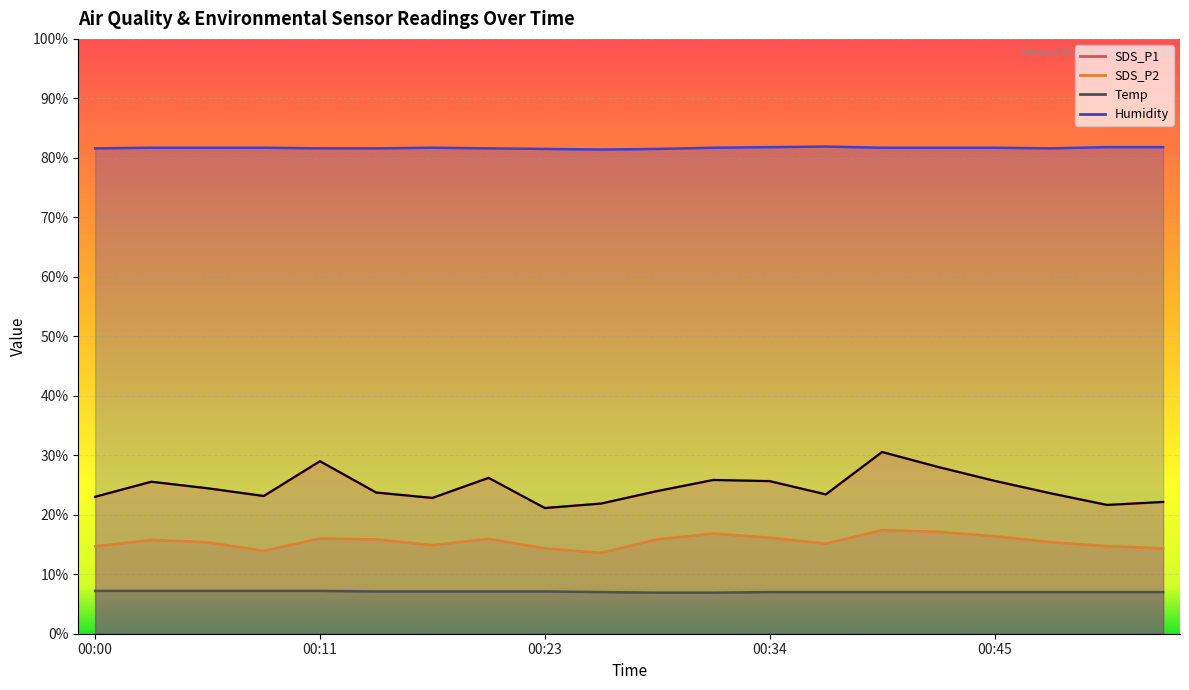

What is the value of the SDS_P2 point at the 17th from the left?

16.4